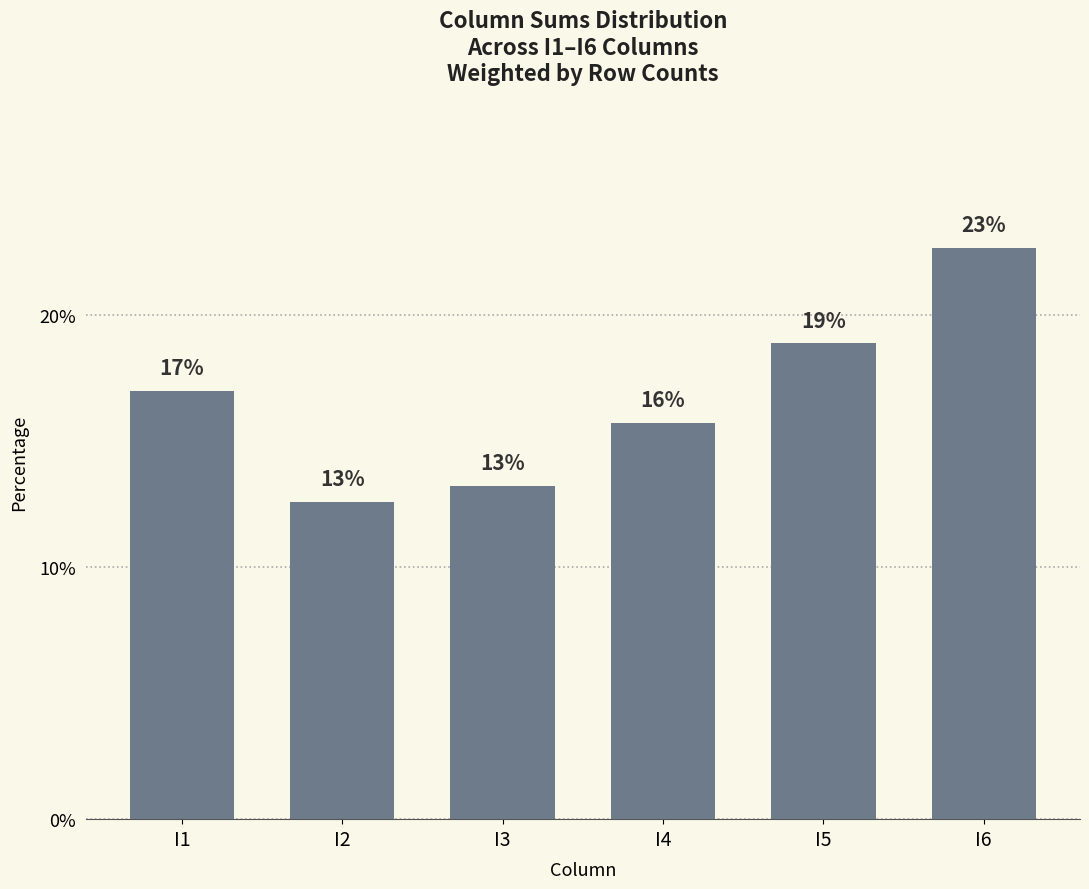

Between I2 and I5, which is larger?

I5